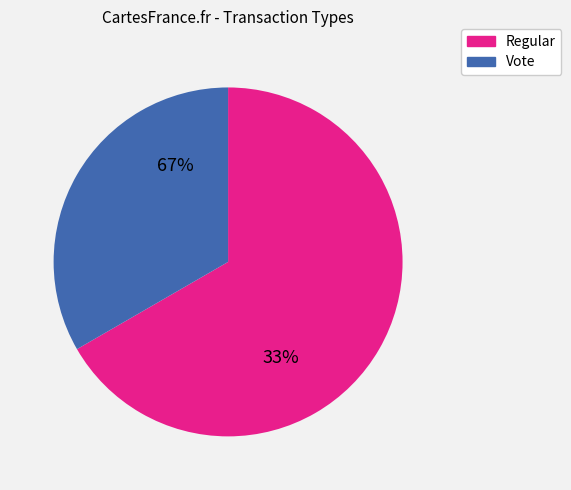

Combined, do Regular and Vote account for over 50%?

Yes